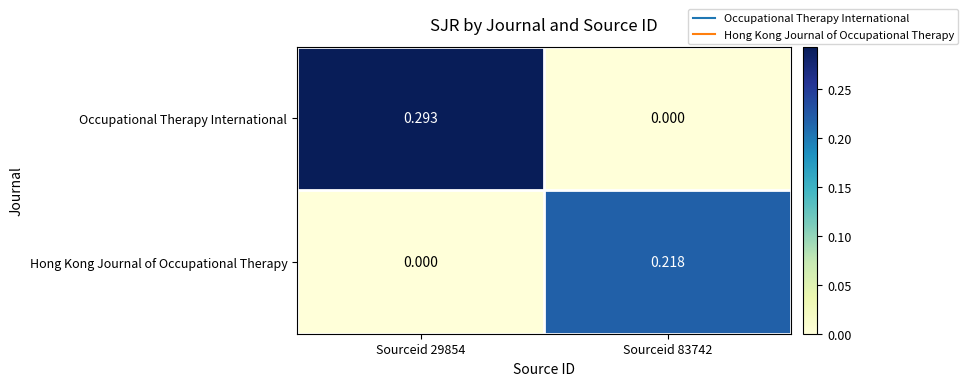

At how many categories does at least one series exceed 0?

2